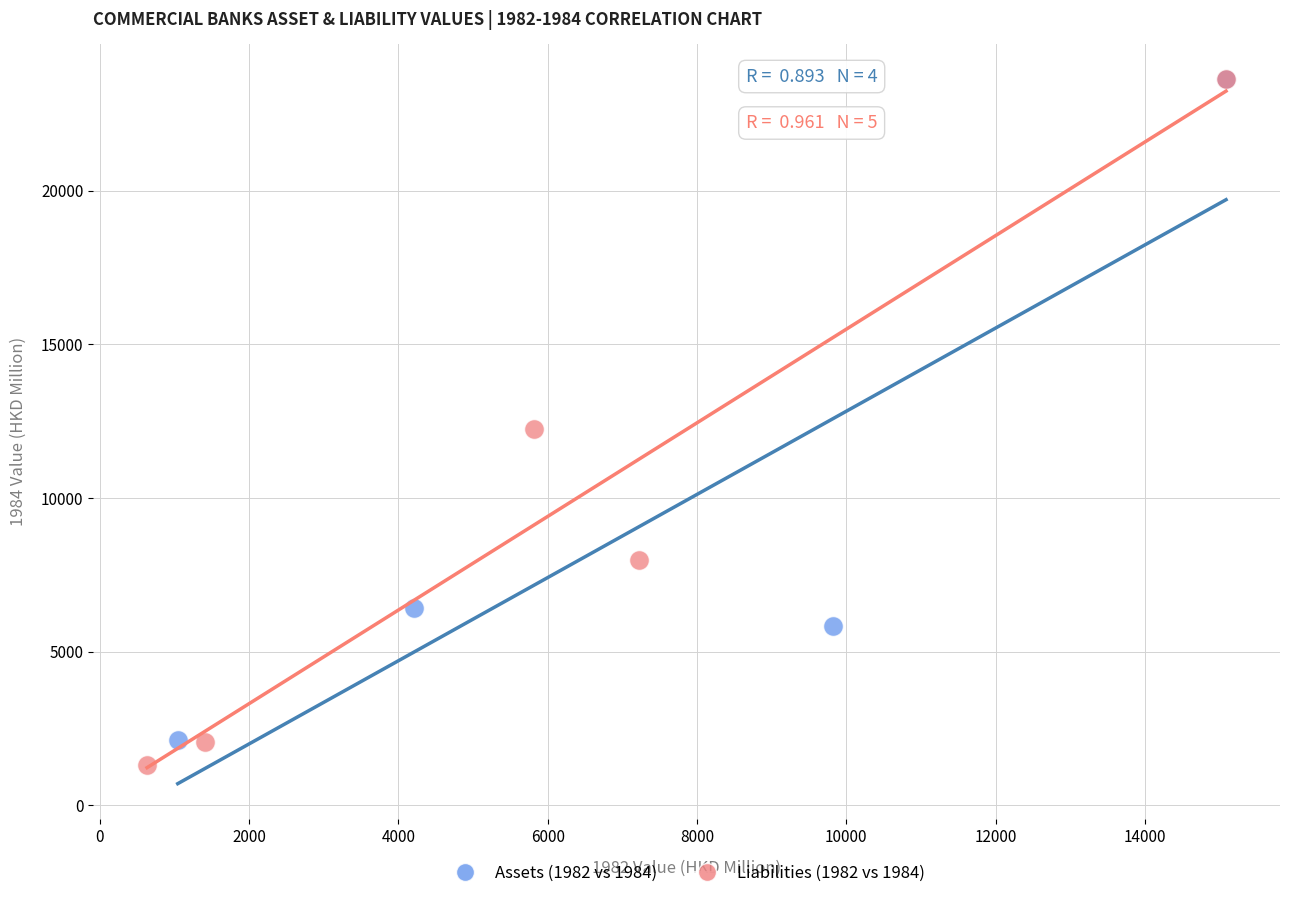

Which series has the largest Y range (max minus min)?

Liabilities (1982 vs 1984)